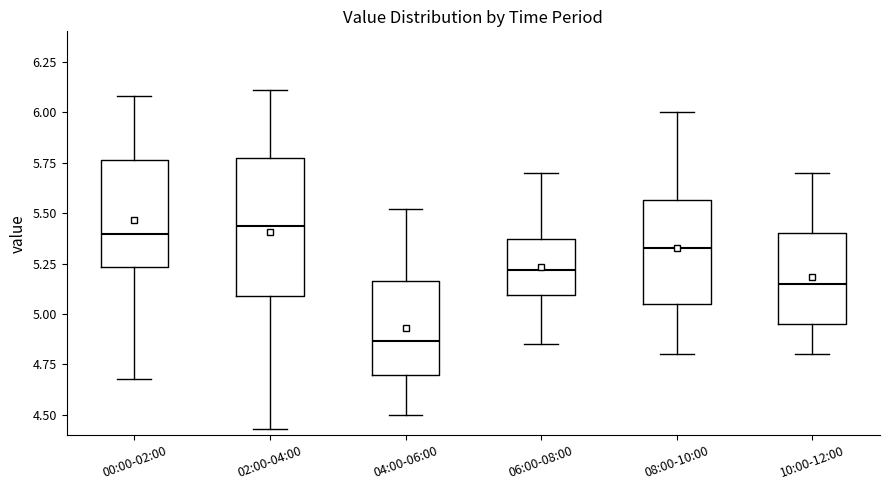

Reading left to right, transcribe this box plot: for each box, give where its median line is, the range the box spans, and where its two whiskers end, as read against the y-axis. The values are not printed on the chart, so give them approximately, as read against the axis.

00:00-02:00: median 5.40, box 5.25 to 5.75, whiskers 4.70 to 6.10
02:00-04:00: median 5.45, box 5.10 to 5.75, whiskers 4.45 to 6.10
04:00-06:00: median 4.85, box 4.70 to 5.15, whiskers 4.50 to 5.50
06:00-08:00: median 5.20, box 5.10 to 5.35, whiskers 4.85 to 5.70
08:00-10:00: median 5.35, box 5.05 to 5.55, whiskers 4.80 to 6.00
10:00-12:00: median 5.15, box 4.95 to 5.40, whiskers 4.80 to 5.70